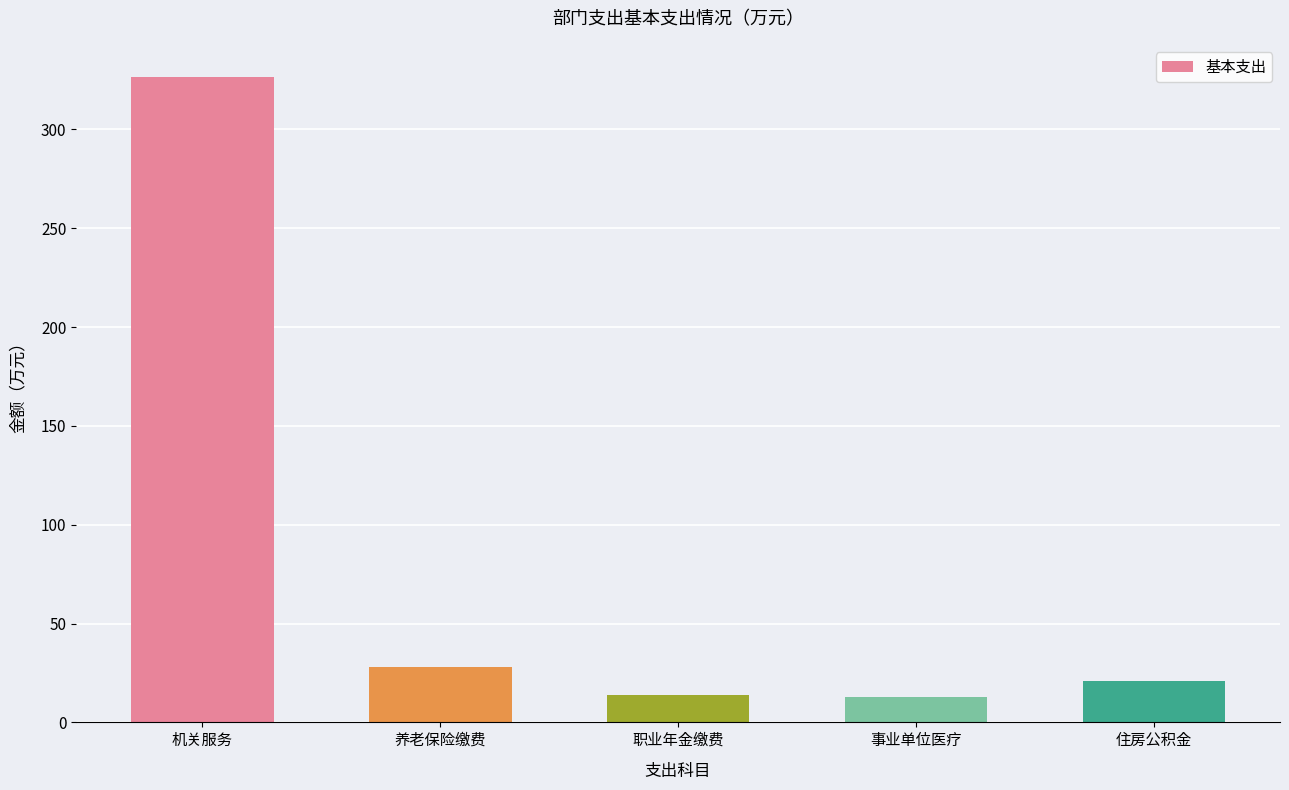

What is the minimum value shown in the chart?

13.0